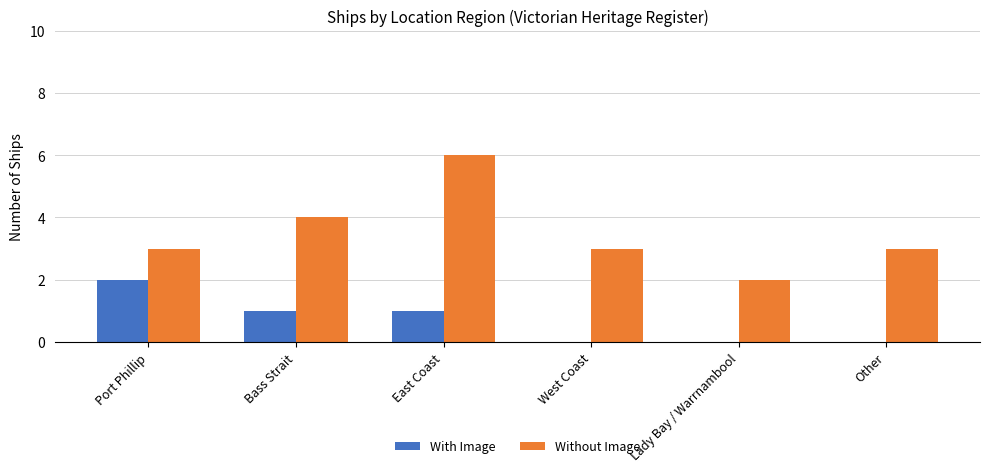

What is the highest value of the Without Image series?

6